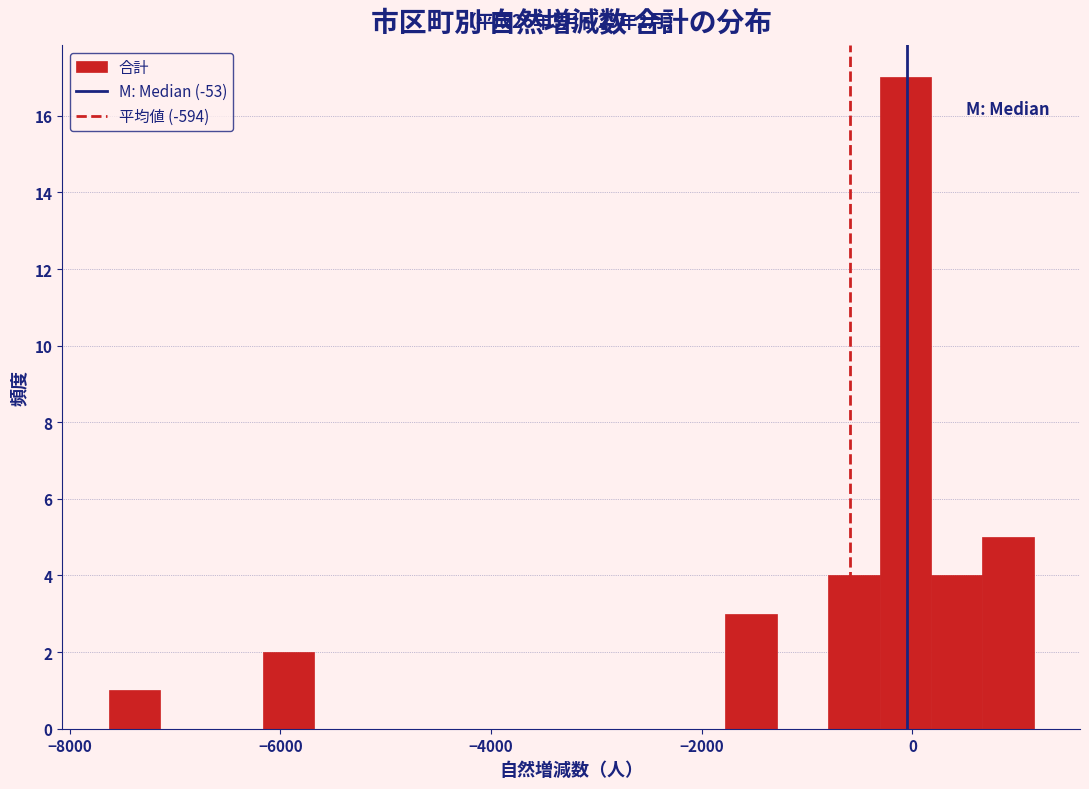

Read against the x-axis, roughly where is the centre of the tallest bar?

0